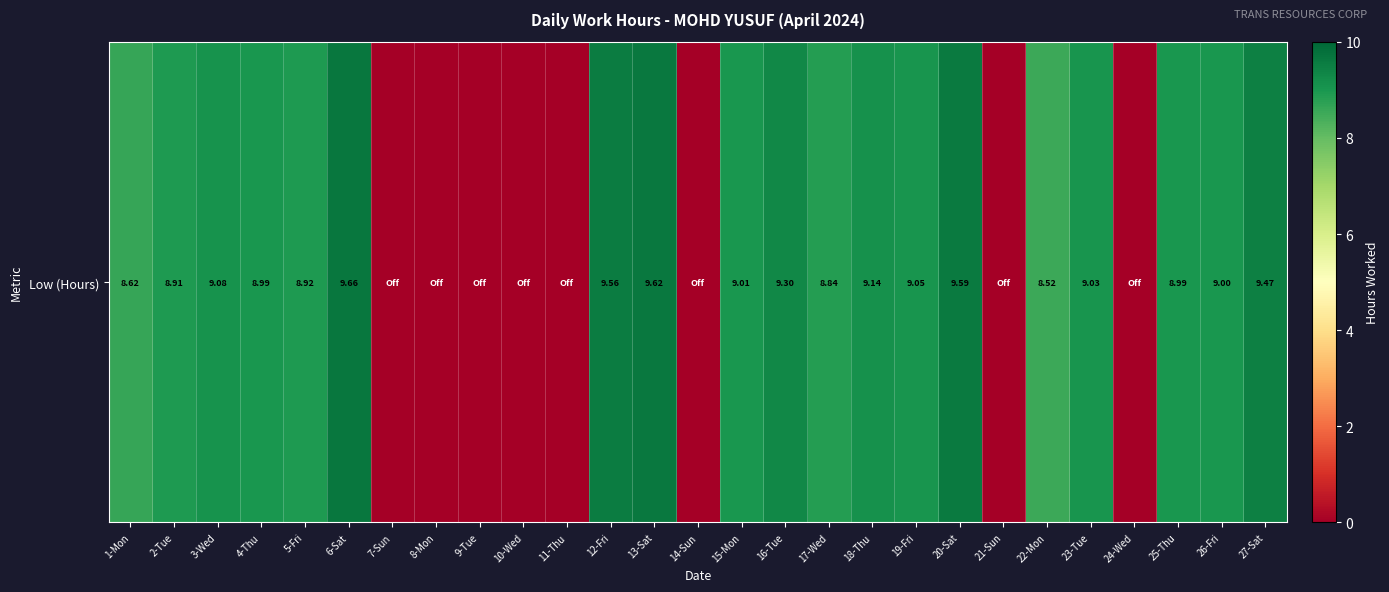

What is the difference between the second highest and minimum values?

9.6